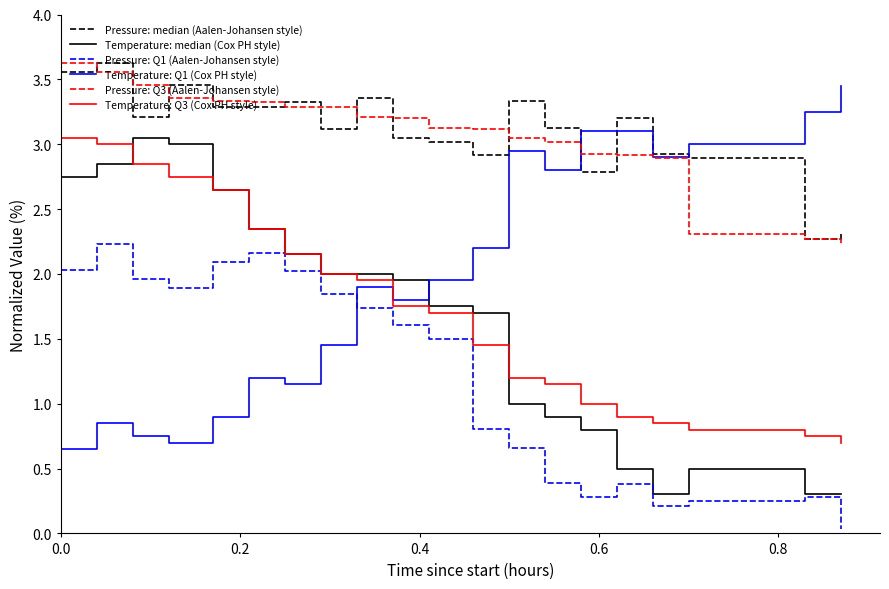

True or false: Temperature: Q3 (Cox PH style) and Pressure: Q3 (Aalen-Johansen style) cross at least once.

False